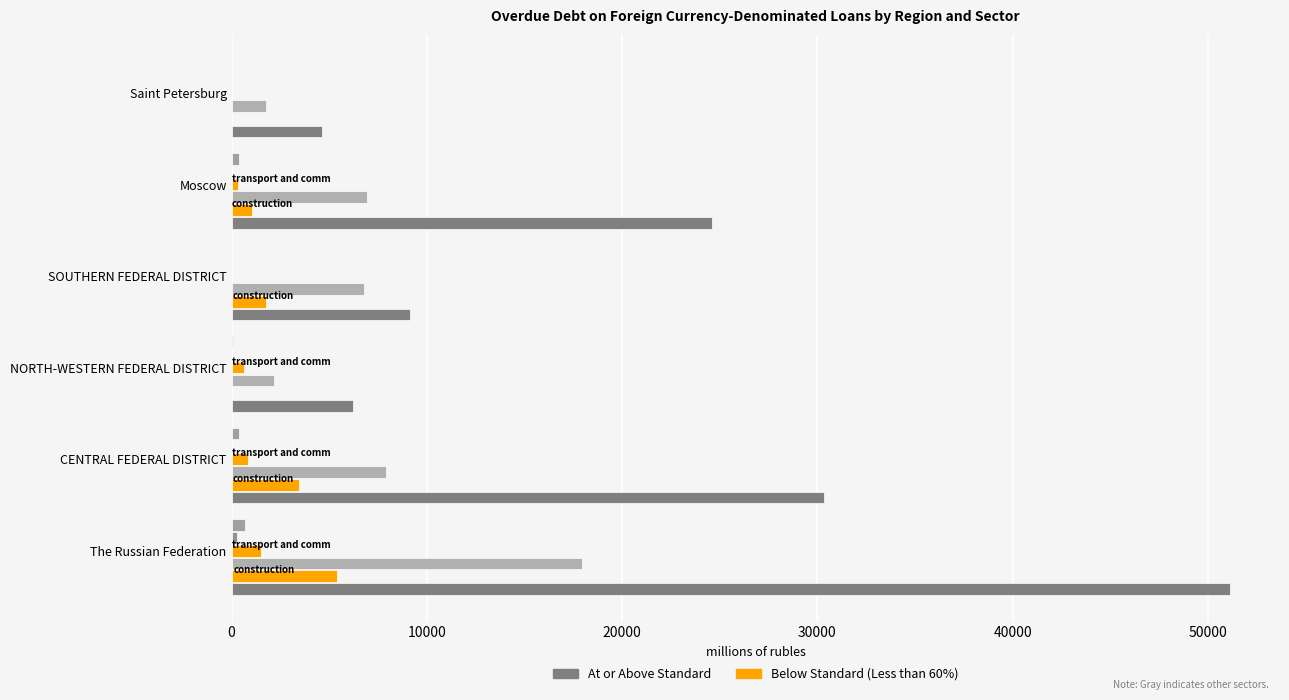

Count the number of data series in this chart.

6